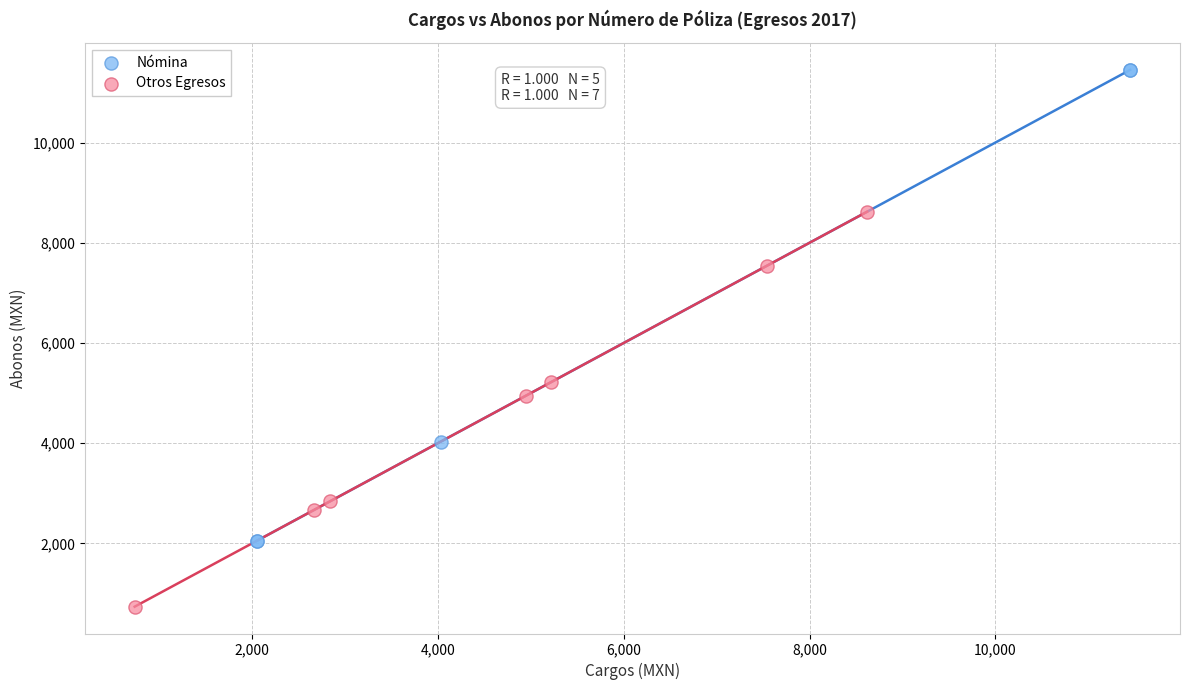

Which series contains the lowest Y value?

Otros Egresos